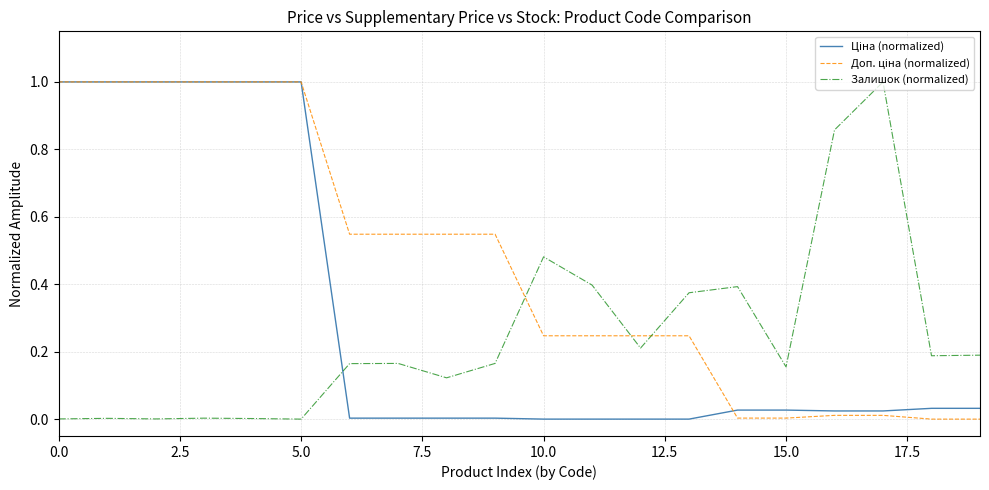

What is the maximum value shown in the chart?

1.0